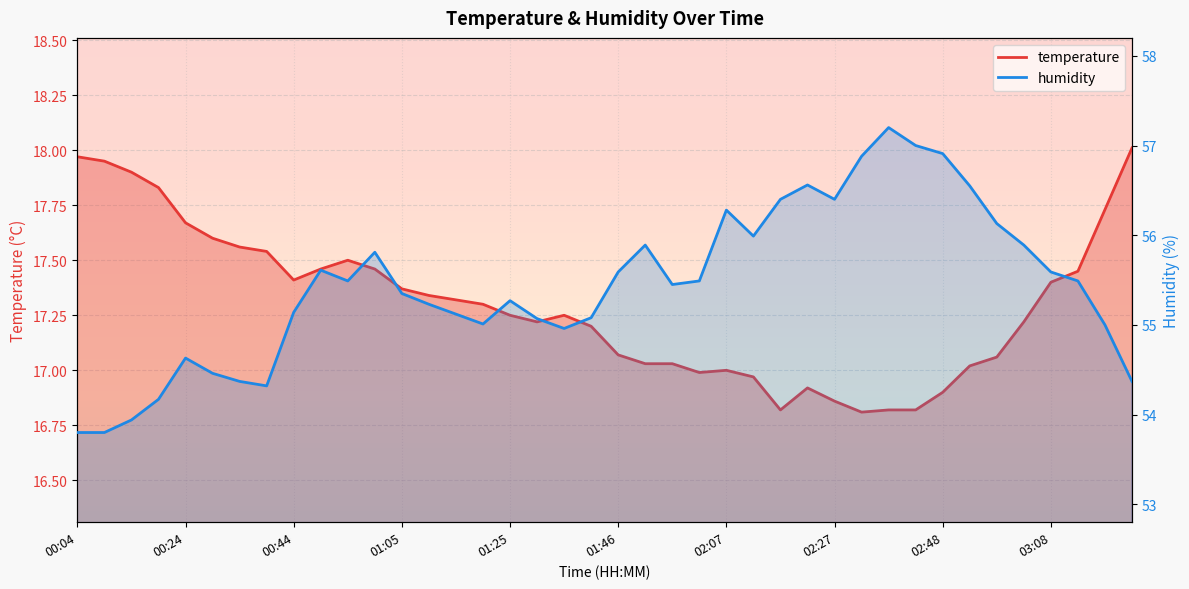

What is the label of the 4th point from the right?

03:08